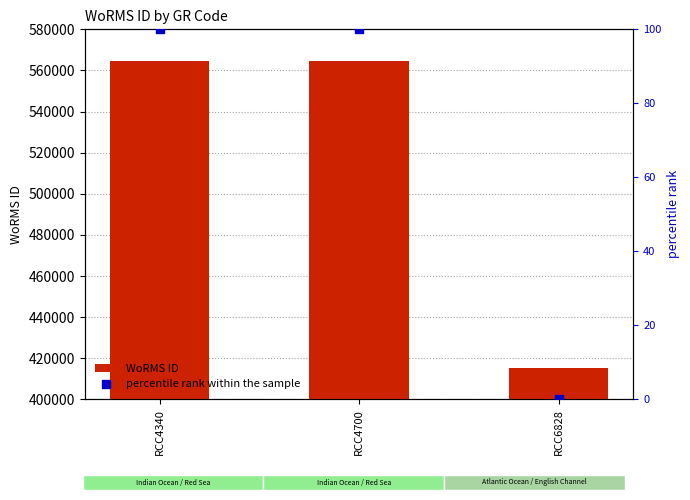

What are all the series names shown in the legend?

WoRMS ID, percentile rank within the sample